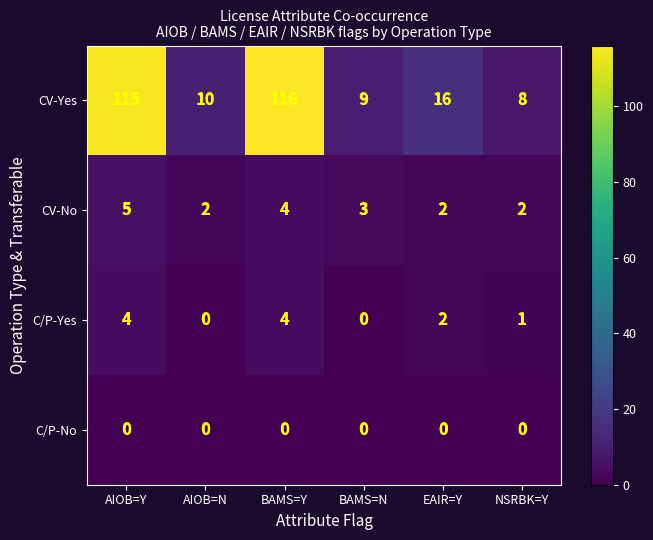

Which category has the lowest value in the CV-Yes series?

NSRBK=Y